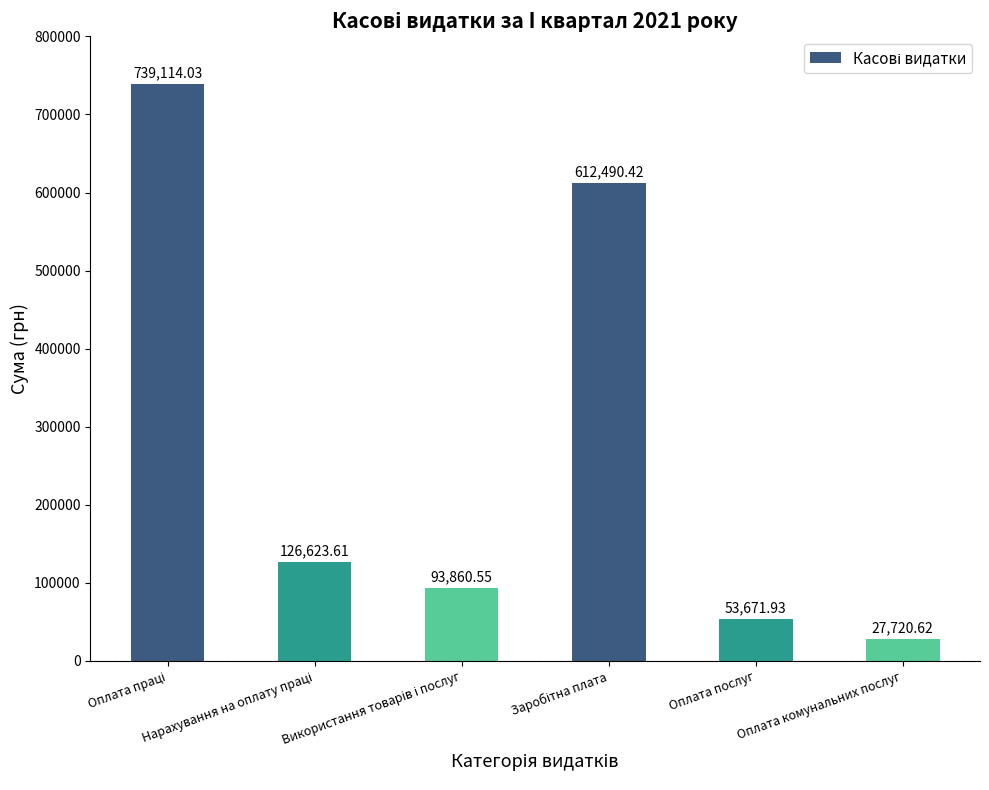

What is the average value?

275580.2